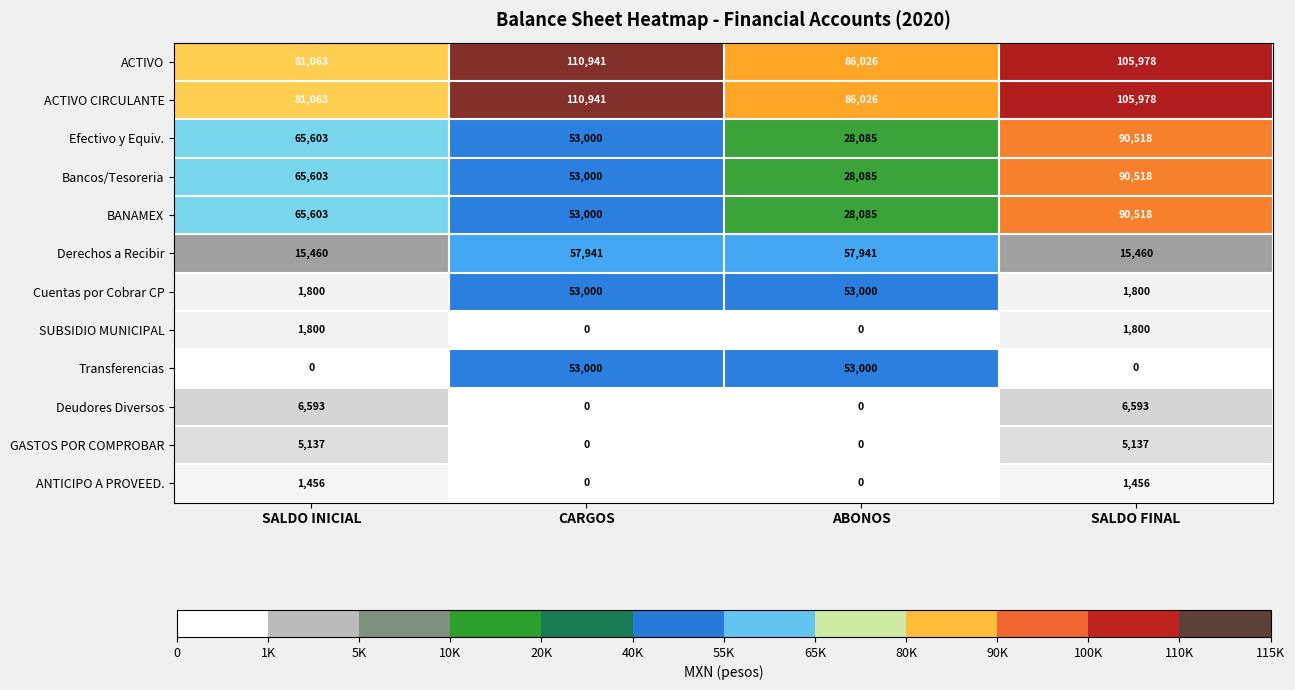

What is the total value across all series at ABONOS?

420248